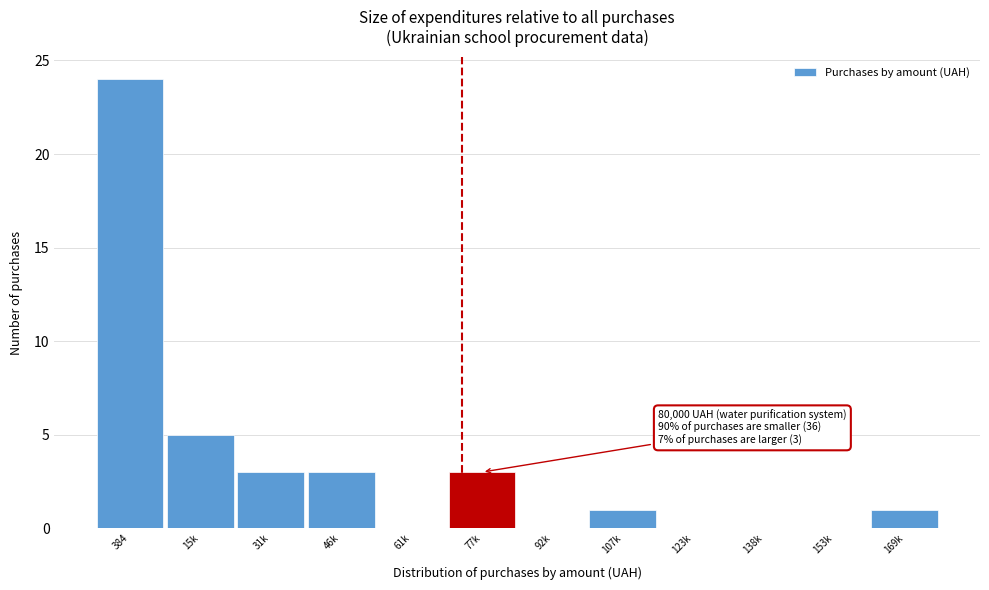

Reading right to left, what are all the values shown in this chart?

169k=1	153k=0	138k=0	123k=0	107k=1	92k=0	77k=3	61k=0	46k=3	31k=3	15k=5	384=24